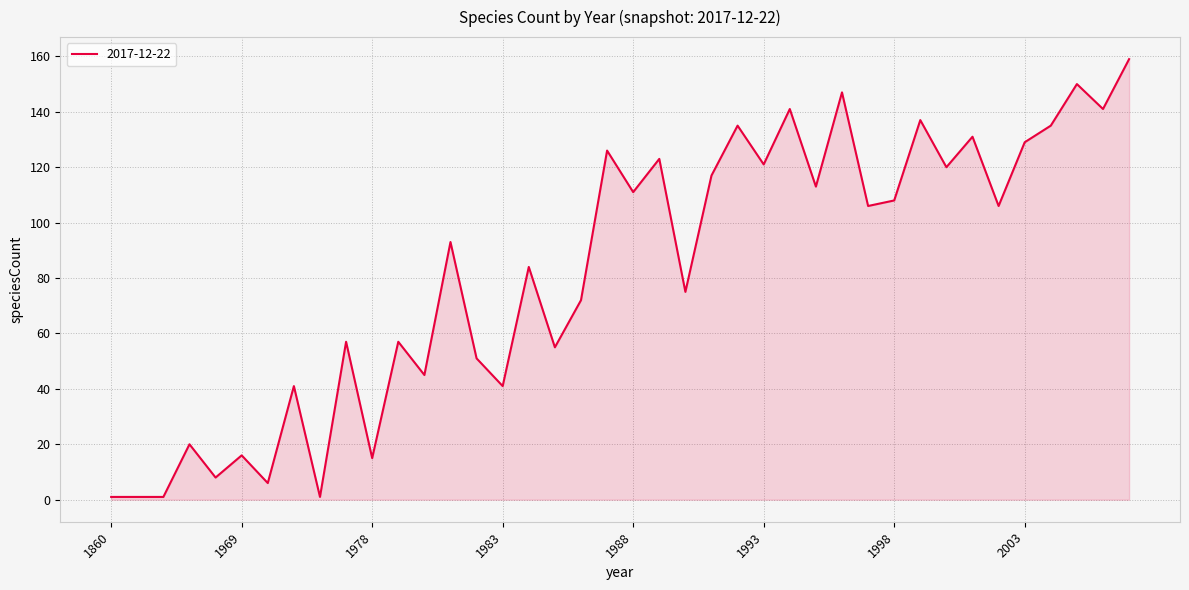

What is the maximum value shown in the chart?

159